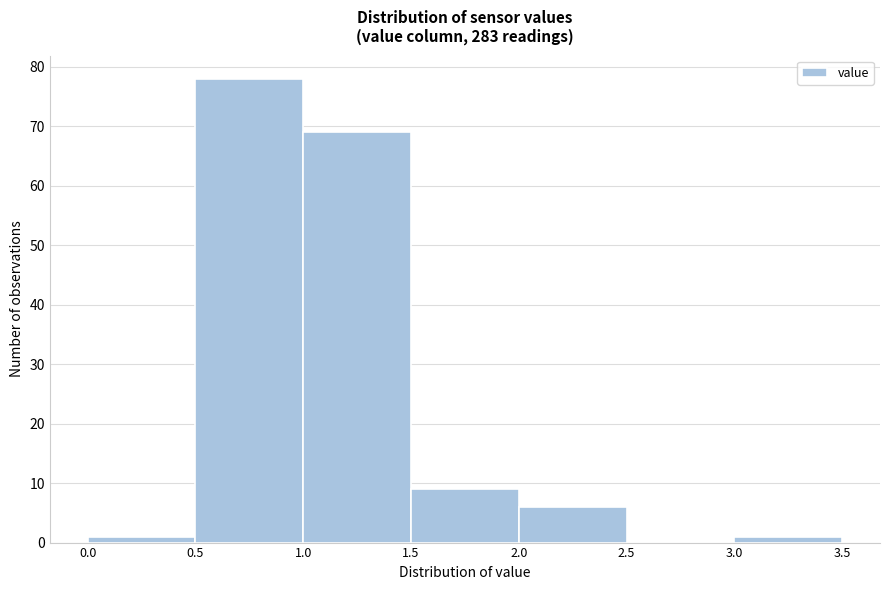

Reading left to right, transcribe this chart: for each bar, give the range it covers on the x-axis and its height. The values are not printed on the chart, so give them approximately, as read against the axis.

0.0 to 0.5: 1
0.5 to 1.0: 78
1.0 to 1.5: 69
1.5 to 2.0: 9
2.0 to 2.5: 6
2.5 to 3.0: 0
3.0 to 3.5: 1